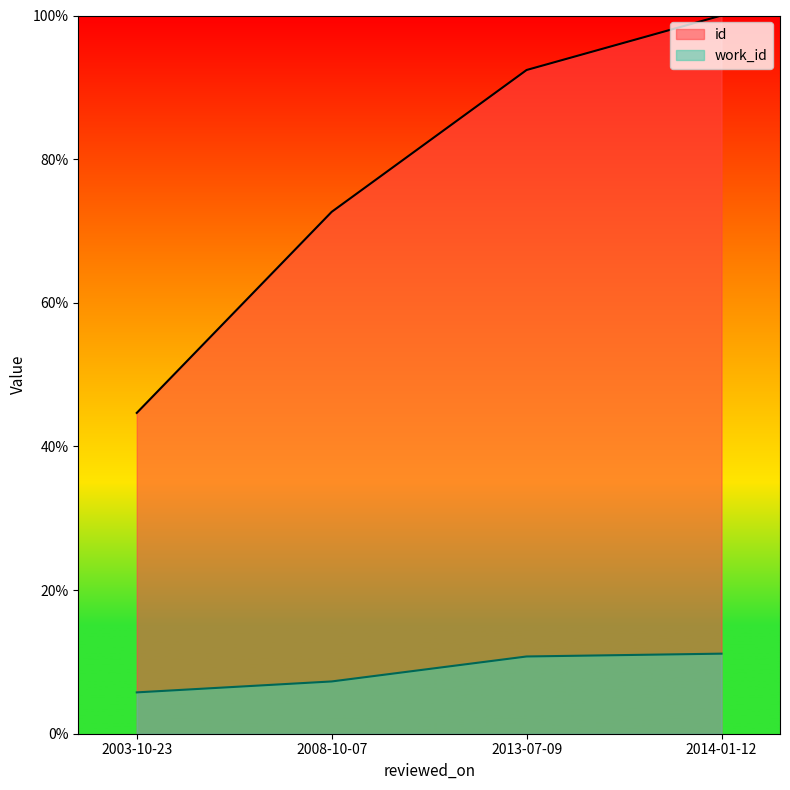

True or false: work_id has more than 1 points higher than both neighbors.

False